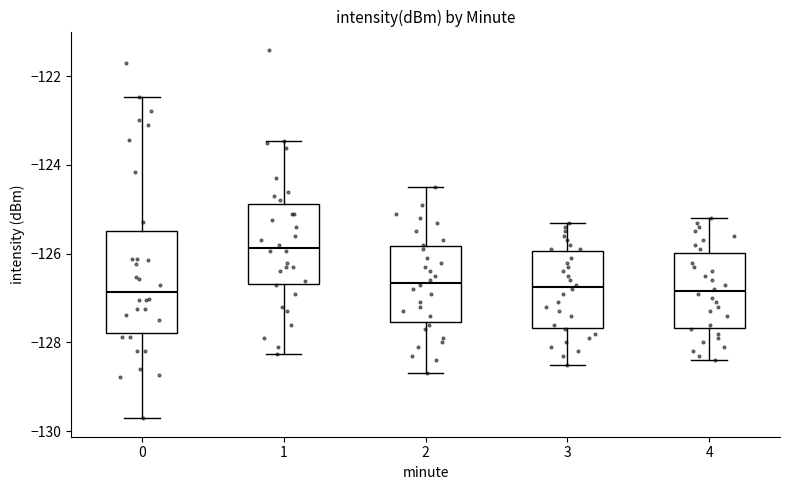

Which box's median line is the highest?

1